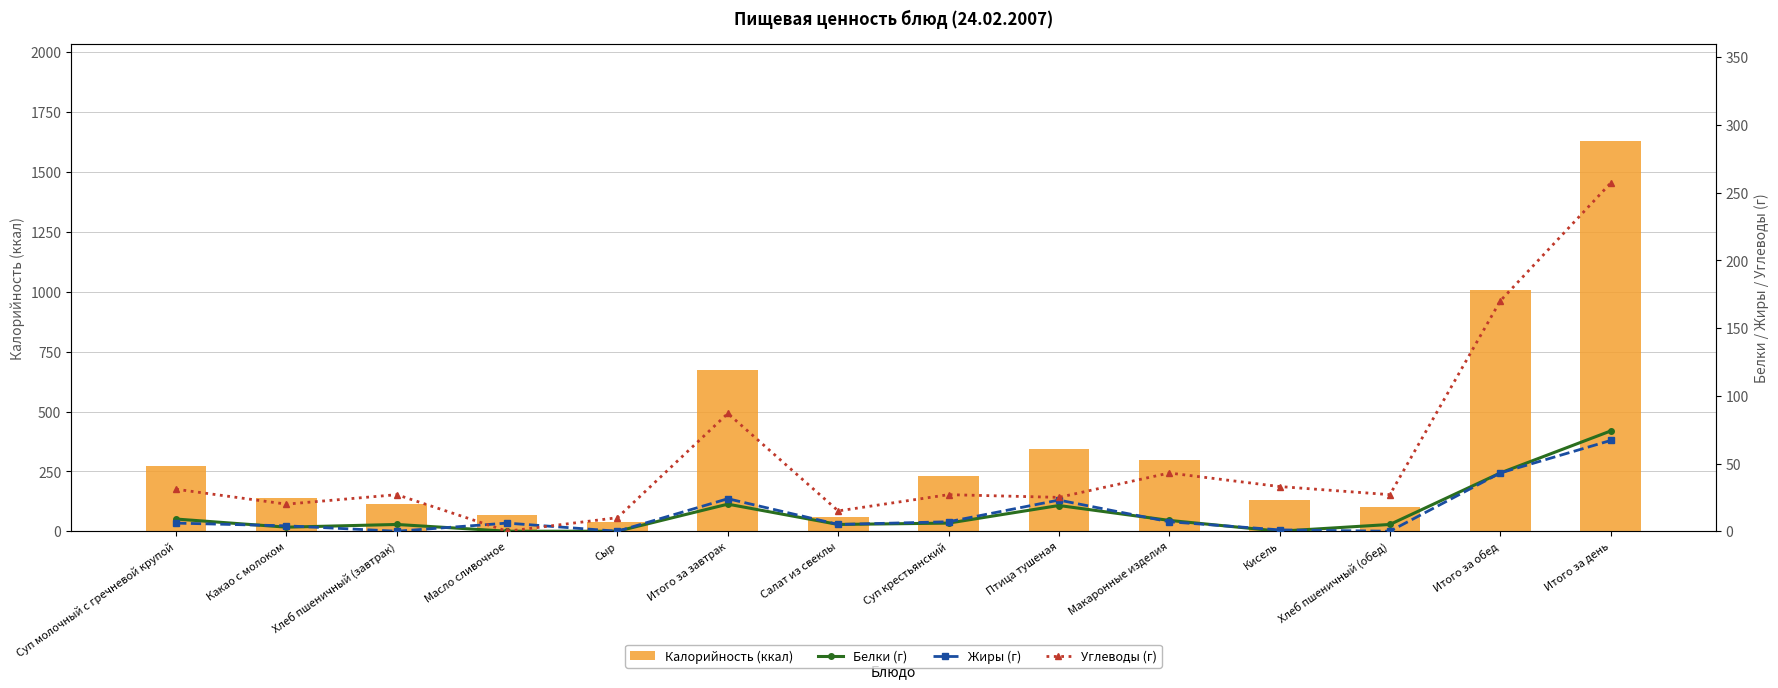

Does the chart contain stacked bars?

No